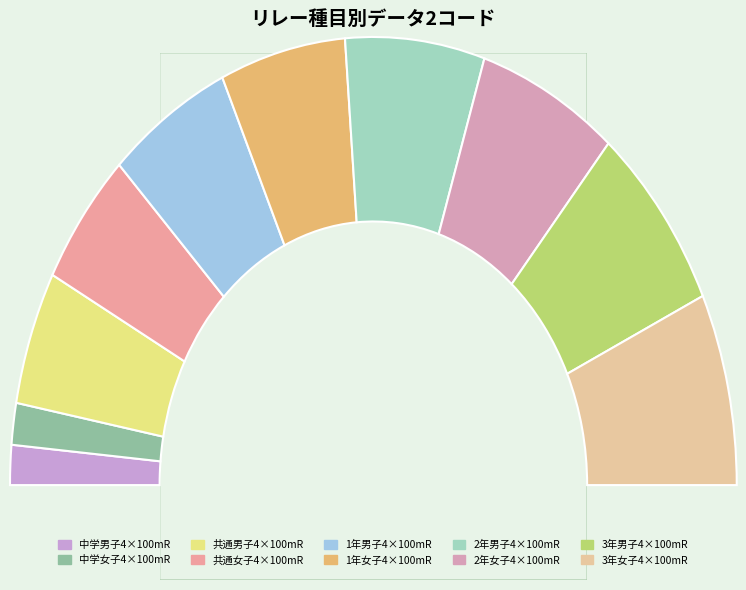

What portion of the pie excludes 共通女子4×100mR?

90.2%